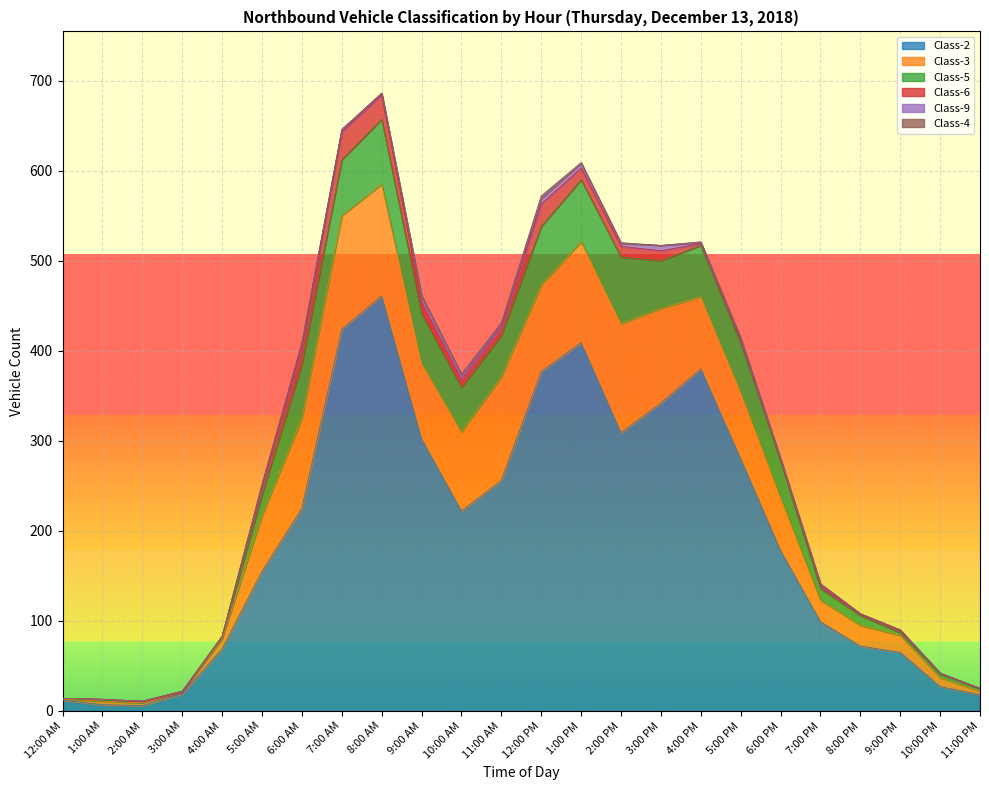

Reading left to right, what are all the values shown in this chart?

Class-2: 12:00 AM=12	1:00 AM=7	2:00 AM=6	3:00 AM=19	4:00 AM=69	5:00 AM=155	6:00 AM=225	7:00 AM=424	8:00 AM=461	9:00 AM=302	10:00 AM=222	11:00 AM=256	12:00 PM=377	1:00 PM=409	2:00 PM=309	3:00 PM=342	4:00 PM=380	5:00 PM=280	6:00 PM=178	7:00 PM=99	8:00 PM=72	9:00 PM=65	10:00 PM=27	11:00 PM=18
Class-3: 12:00 AM=1	1:00 AM=4	2:00 AM=3	3:00 AM=2	4:00 AM=11	5:00 AM=62	6:00 AM=100	7:00 AM=126	8:00 AM=124	9:00 AM=84	10:00 AM=88	11:00 AM=115	12:00 PM=96	1:00 PM=112	2:00 PM=121	3:00 PM=105	4:00 PM=80	5:00 PM=74	6:00 PM=59	7:00 PM=24	8:00 PM=23	9:00 PM=19	10:00 PM=10	11:00 PM=4
Class-5: 12:00 AM=1	1:00 AM=1	2:00 AM=1	3:00 AM=0	4:00 AM=2	5:00 AM=23	6:00 AM=60	7:00 AM=62	8:00 AM=72	9:00 AM=55	10:00 AM=49	11:00 AM=46	12:00 PM=65	1:00 PM=69	2:00 PM=74	3:00 PM=53	4:00 PM=57	5:00 PM=54	6:00 PM=40	7:00 PM=13	8:00 PM=11	9:00 PM=3	10:00 PM=4	11:00 PM=3
Class-6: 12:00 AM=0	1:00 AM=1	2:00 AM=0	3:00 AM=0	4:00 AM=1	5:00 AM=9	6:00 AM=20	7:00 AM=31	8:00 AM=27	9:00 AM=13	10:00 AM=9	11:00 AM=9	12:00 PM=25	1:00 PM=13	2:00 PM=12	3:00 PM=11	4:00 PM=2	5:00 PM=4	6:00 PM=2	7:00 PM=3	8:00 PM=1	9:00 PM=2	10:00 PM=1	11:00 PM=0
Class-9: 12:00 AM=0	1:00 AM=0	2:00 AM=1	3:00 AM=1	4:00 AM=0	5:00 AM=2	6:00 AM=4	7:00 AM=2	8:00 AM=2	9:00 AM=7	10:00 AM=5	11:00 AM=4	12:00 PM=6	1:00 PM=5	2:00 PM=3	3:00 PM=6	4:00 PM=1	5:00 PM=2	6:00 PM=1	7:00 PM=2	8:00 PM=1	9:00 PM=1	10:00 PM=0	11:00 PM=0
Class-4: 12:00 AM=0	1:00 AM=0	2:00 AM=0	3:00 AM=0	4:00 AM=0	5:00 AM=1	6:00 AM=0	7:00 AM=1	8:00 AM=0	9:00 AM=0	10:00 AM=1	11:00 AM=1	12:00 PM=3	1:00 PM=1	2:00 PM=1	3:00 PM=0	4:00 PM=1	5:00 PM=0	6:00 PM=0	7:00 PM=0	8:00 PM=0	9:00 PM=0	10:00 PM=0	11:00 PM=0